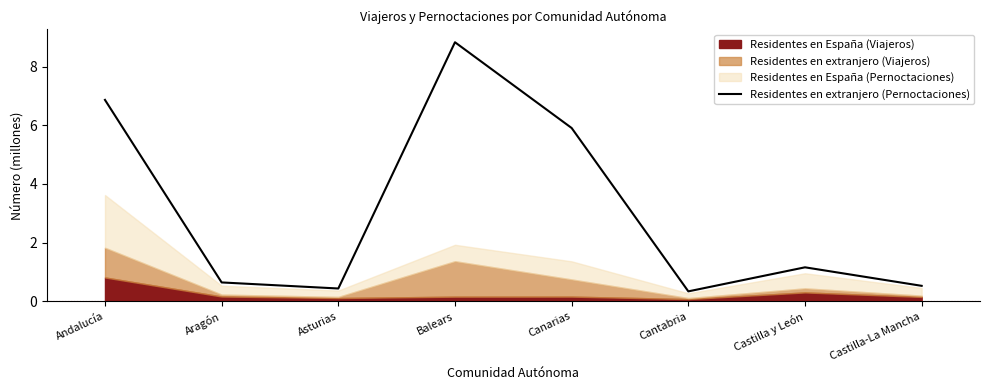

What is the highest value of the Residentes en extranjero (Pernoctaciones) series?

8.8